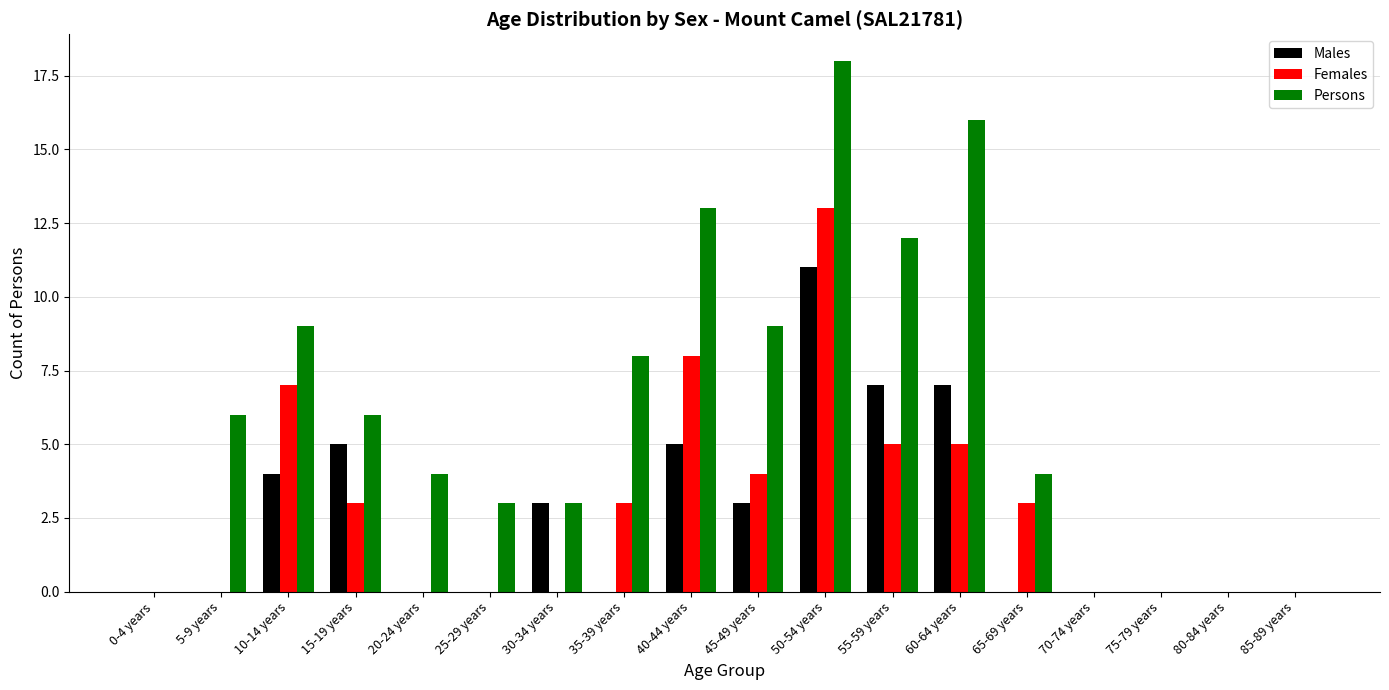

Which series has the largest range (max minus min)?

Persons